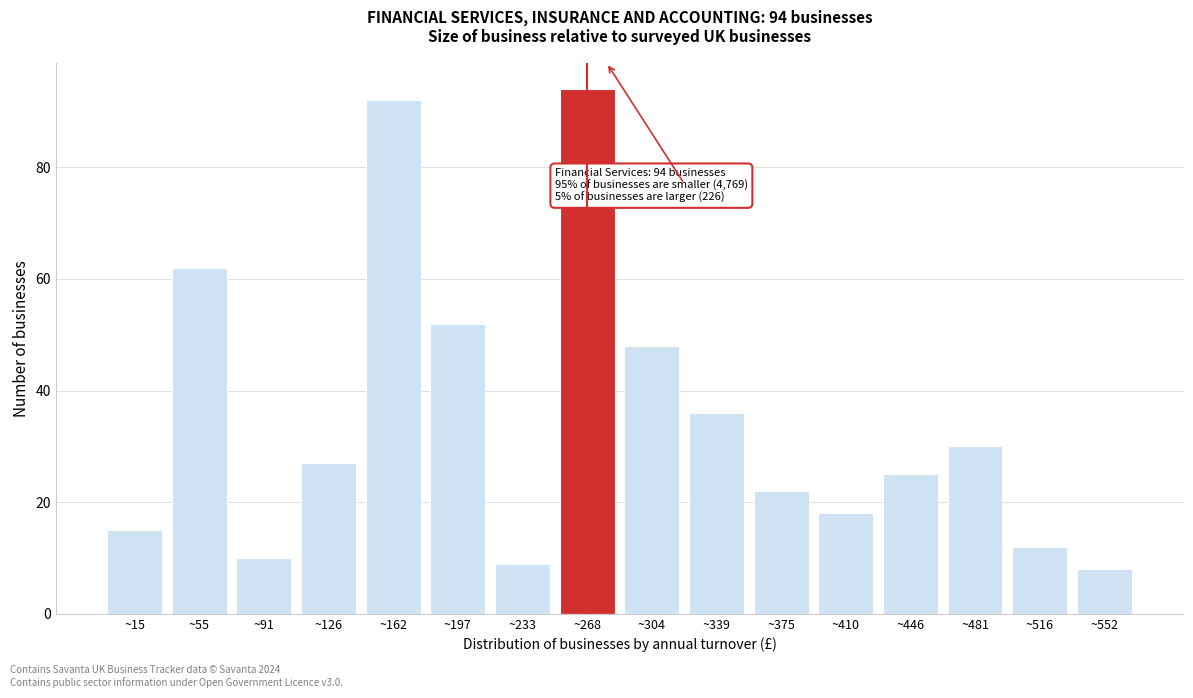

Reading right to left, extract all data points from this chart.

~552=8	~516=12	~481=30	~446=25	~410=18	~375=22	~339=36	~304=48	~268=94	~233=9	~197=52	~162=92	~126=27	~91=10	~55=62	~15=15